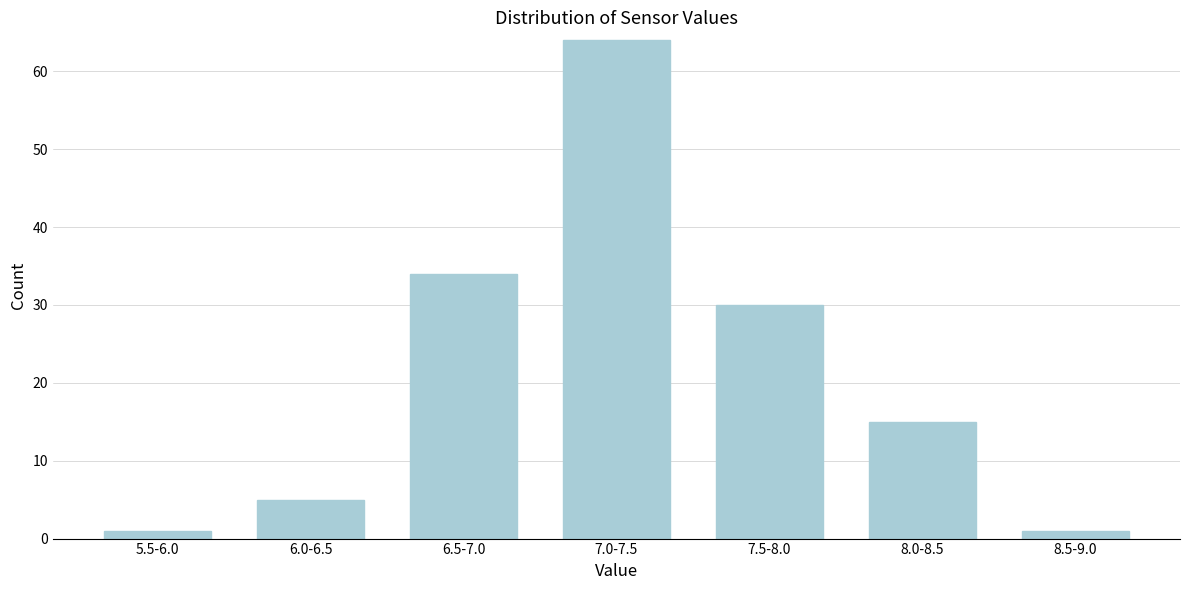

Reading right to left, extract all data points from this chart.

8.5-9.0=1	8.0-8.5=15	7.5-8.0=30	7.0-7.5=64	6.5-7.0=34	6.0-6.5=5	5.5-6.0=1